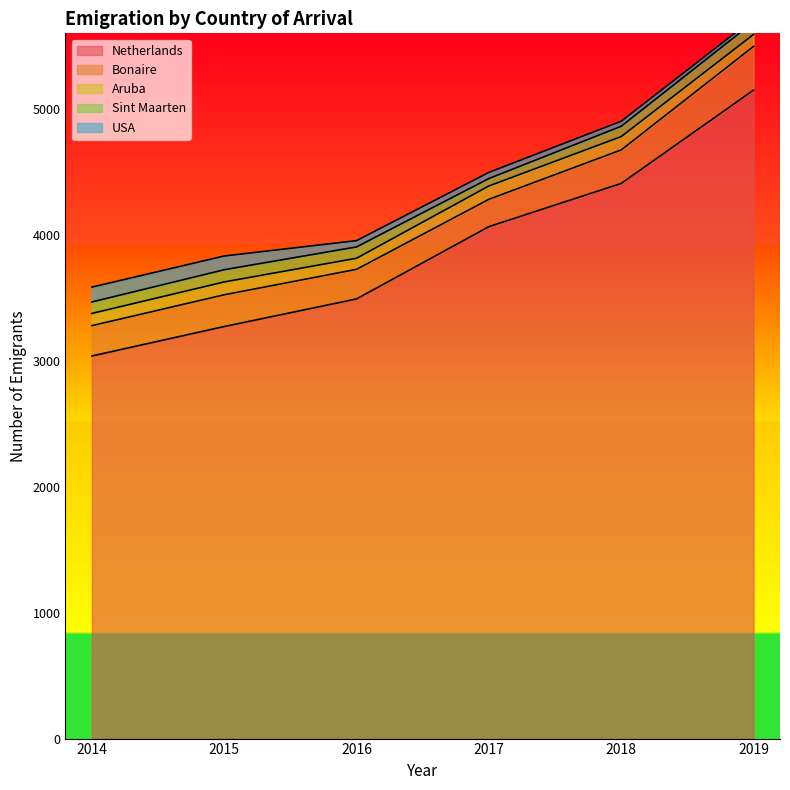

What is the approximate value of Sint Maarten at 2018, to the nearest 5?

80